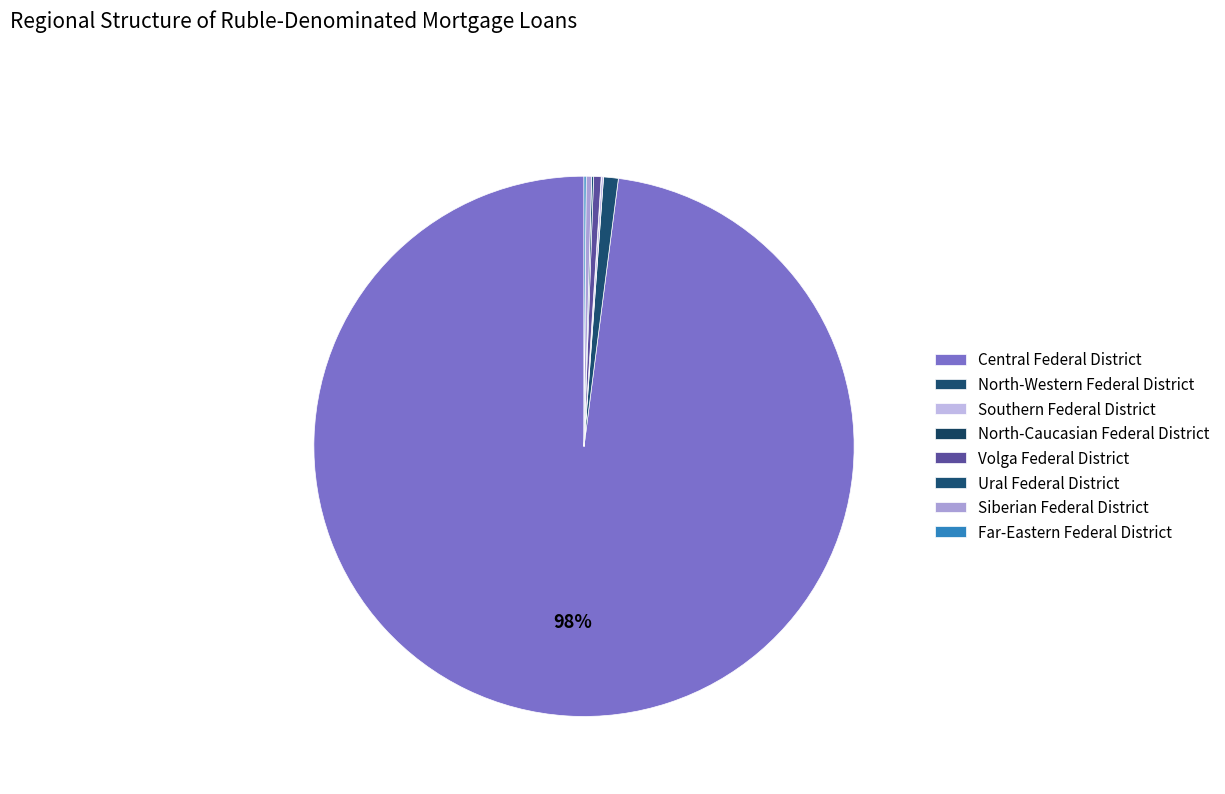

Which category has the biggest portion of the pie?

Central Federal District